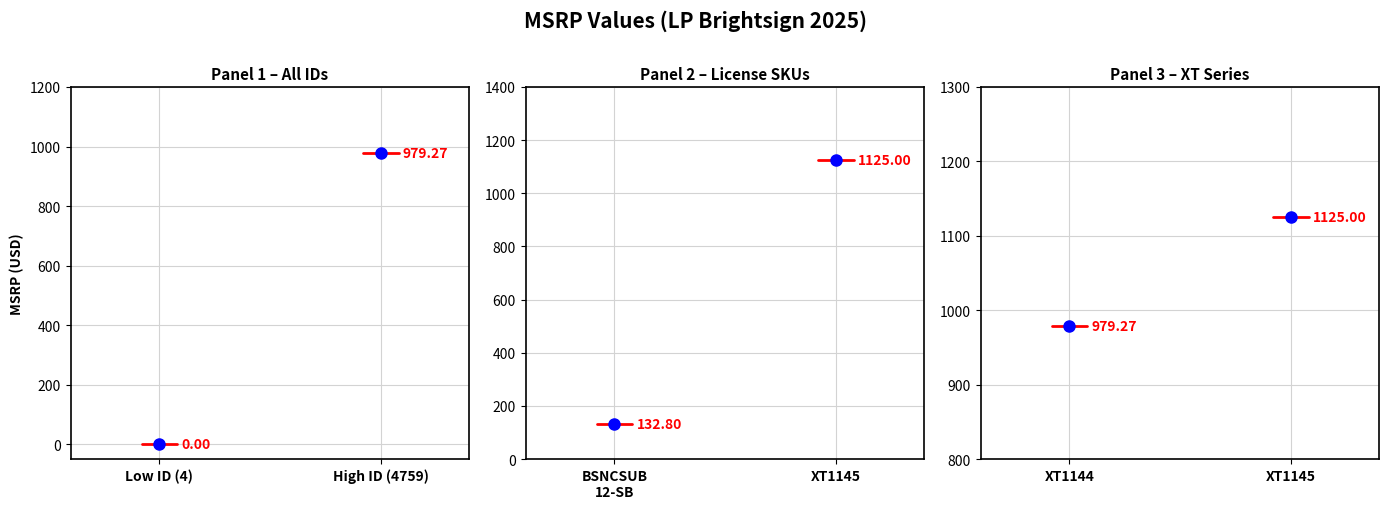

True or false: High ID (4759) MSRP has a value of 419.5 at High ID (4759).

False